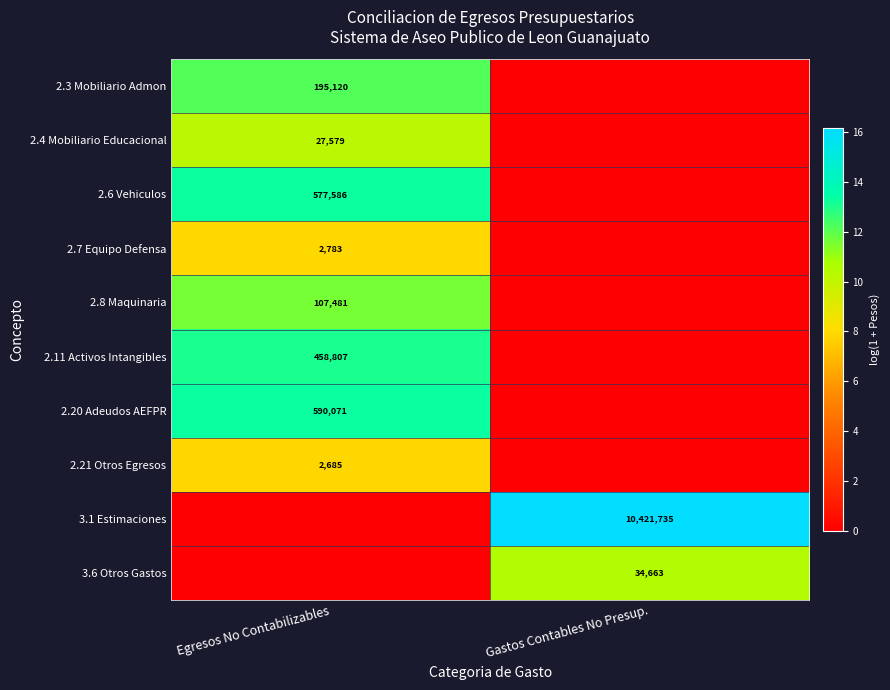

At how many categories does at least one series exceed 10?

2